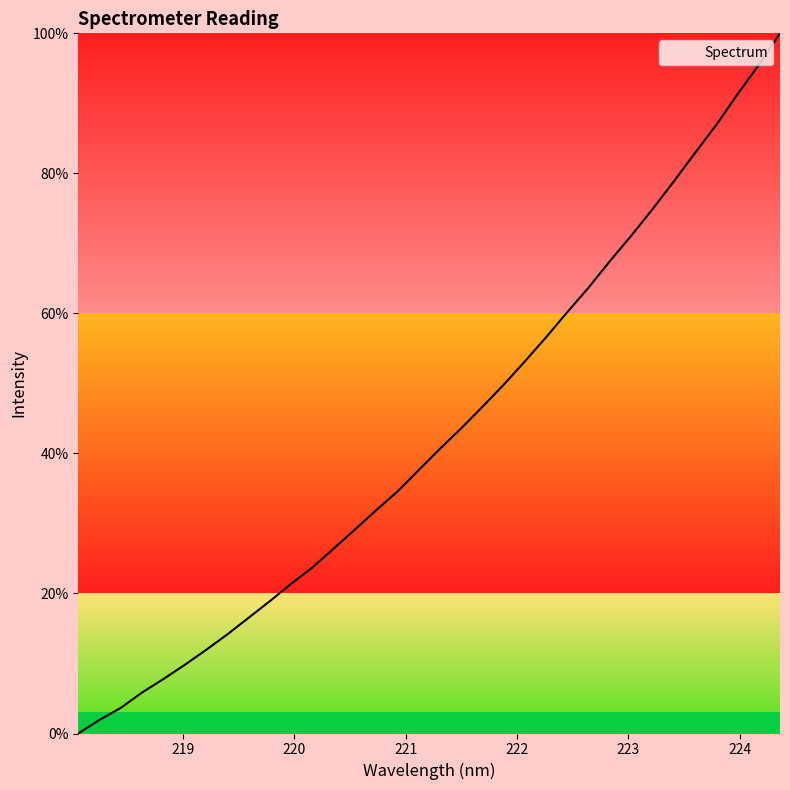

What is the greatest value displayed?

100.0